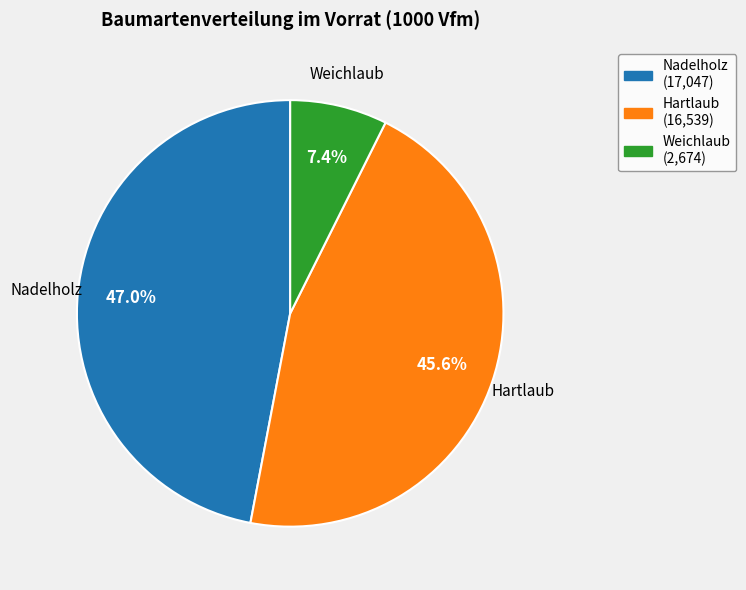

What percentage do Nadelholz and Weichlaub together represent?

54.4%